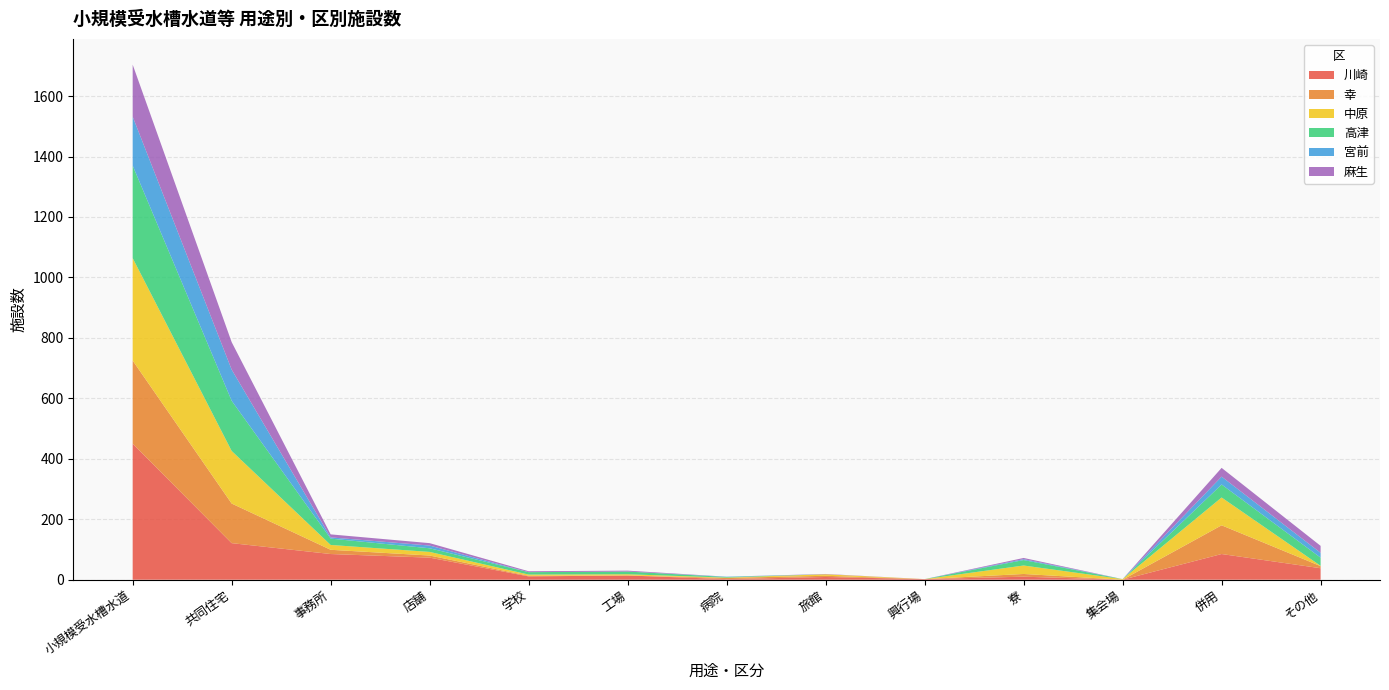

Reading left to right, extract all data points from this chart.

川崎: 450	121	85	73	11	14	2	9	2	10	0	85	38
幸: 275	131	14	7	2	0	4	4	0	9	0	95	7
中原: 339	174	16	12	4	4	1	5	0	28	2	92	1
高津: 306	166	21	12	8	9	2	0	0	18	0	43	27
宮前: 162	103	4	9	0	0	1	0	0	3	0	26	16
麻生: 172	91	10	8	3	3	0	1	0	4	0	29	23